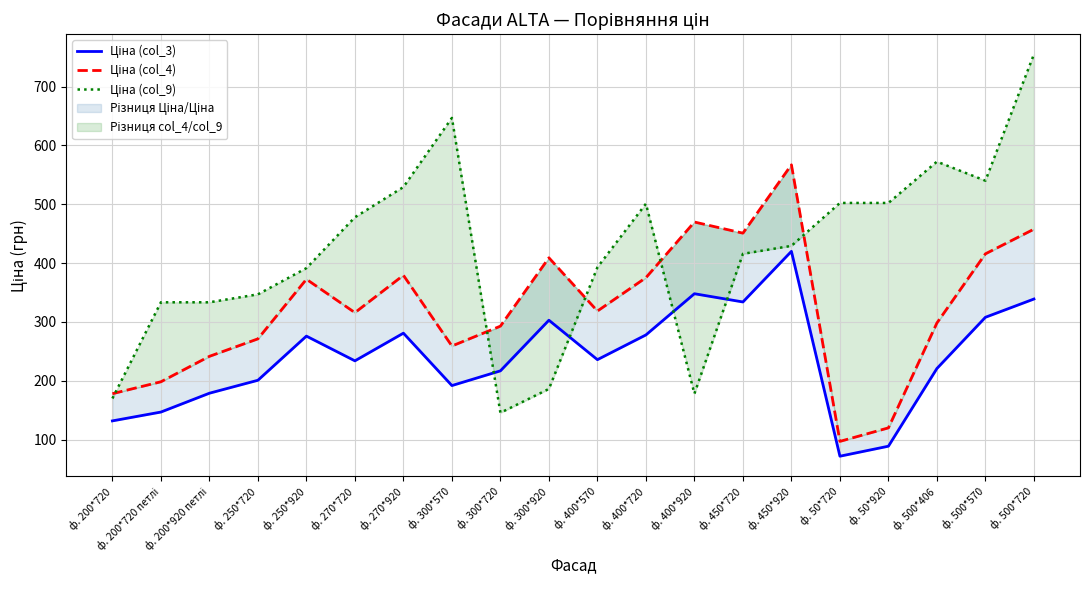

What is the difference between the maximum and minimum values in the Ціна (col_4) series?

469.8